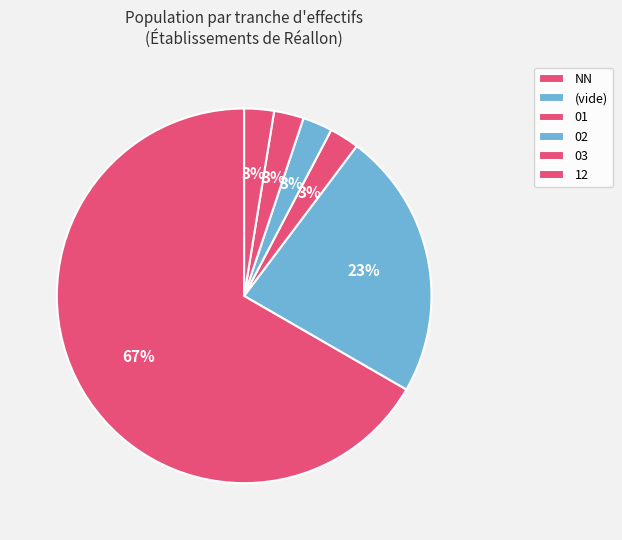

How many slices are in this pie chart?

6